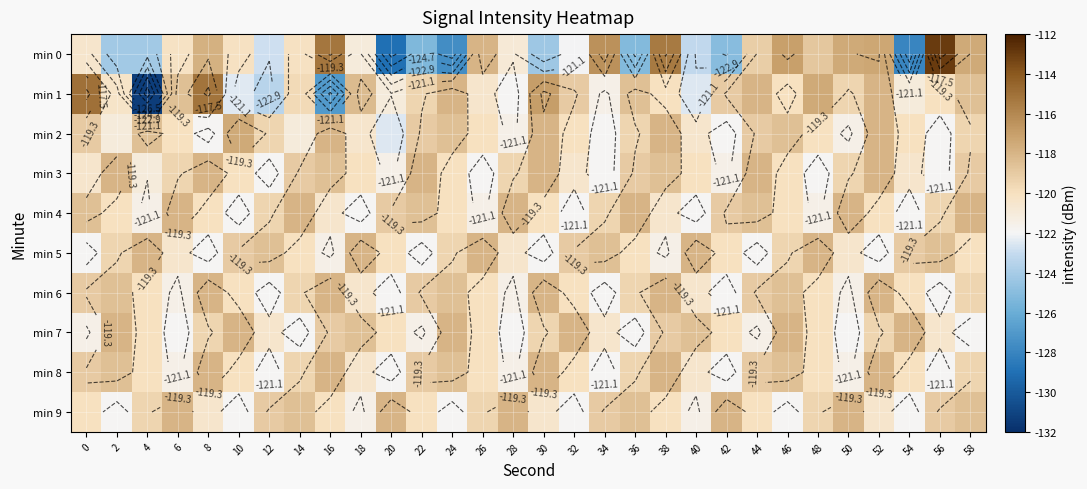

Between 42 and 52, which series saw the biggest shift?

min 0